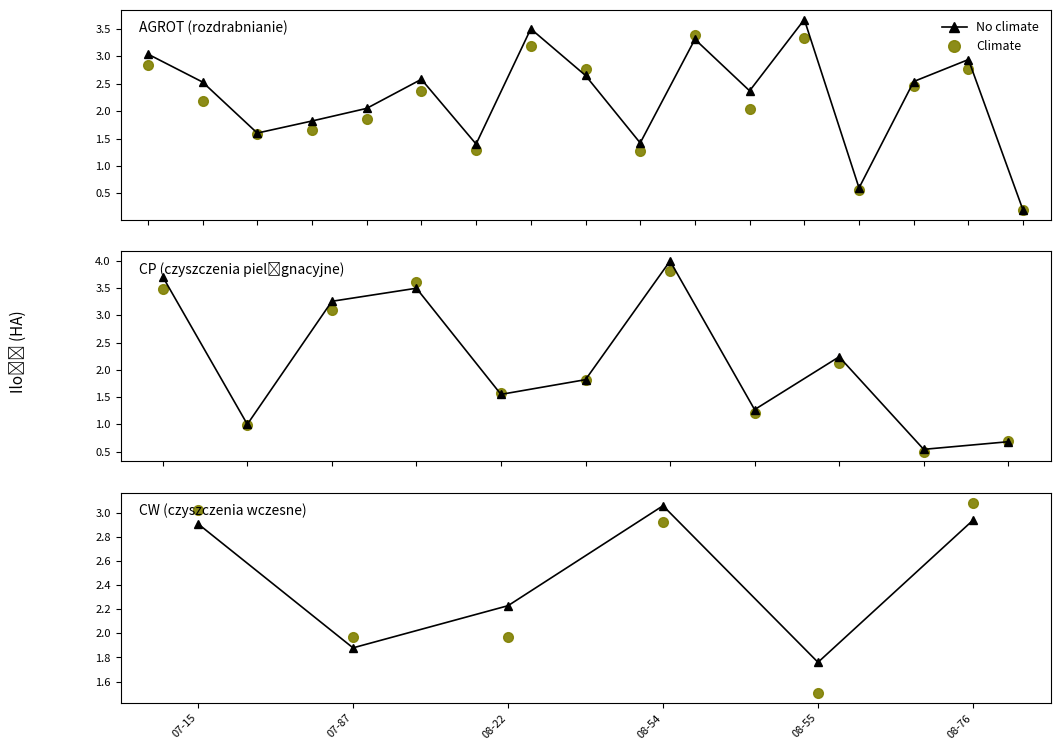

What is the difference between the No climate values at 07-87 and 08-22?

0.4